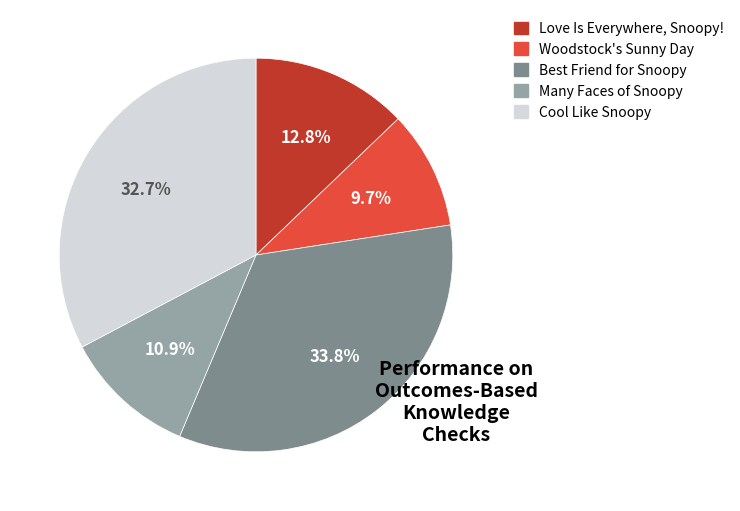

Which category has the smallest portion of the pie?

Woodstock's Sunny Day